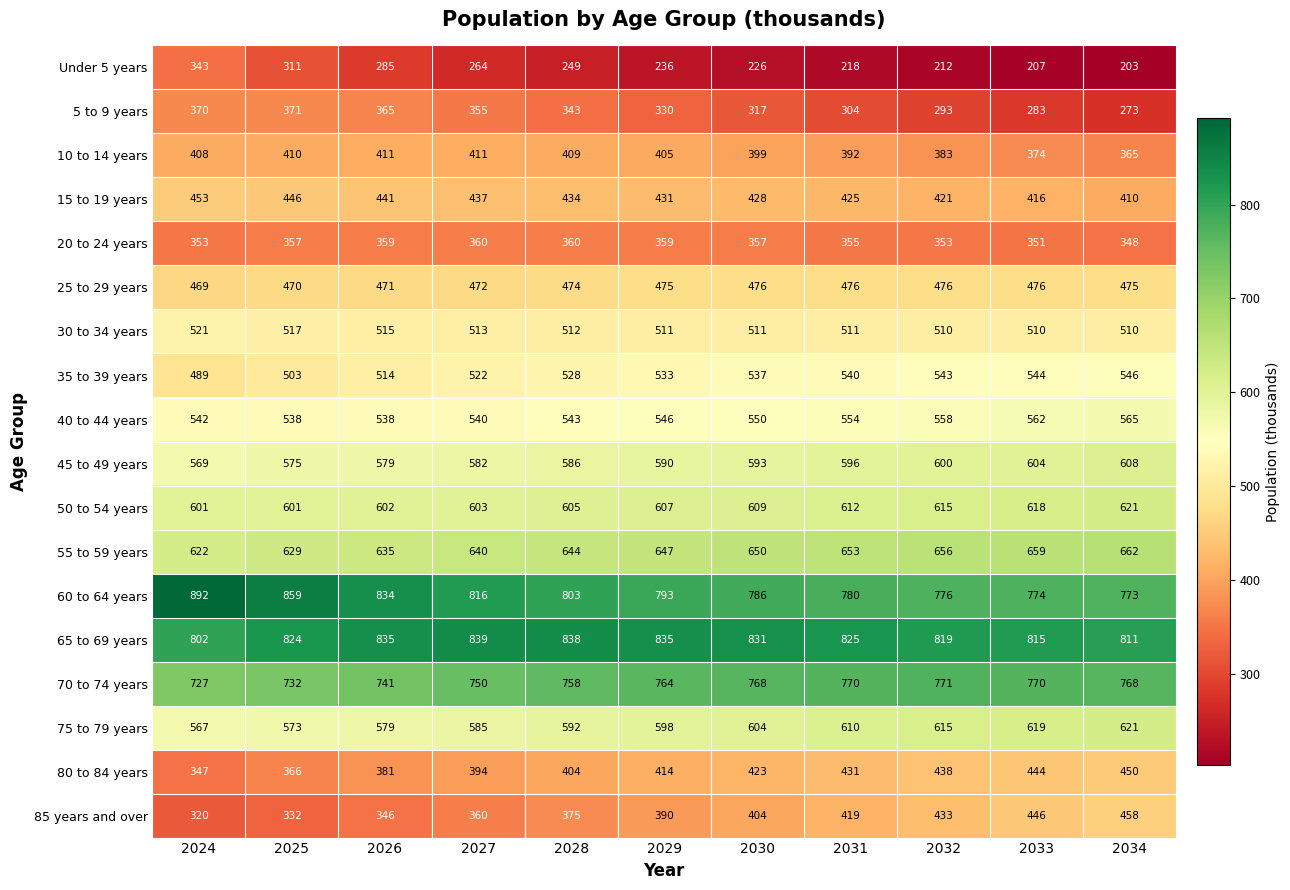

What is the sum of all 20 to 24 years values?

3912